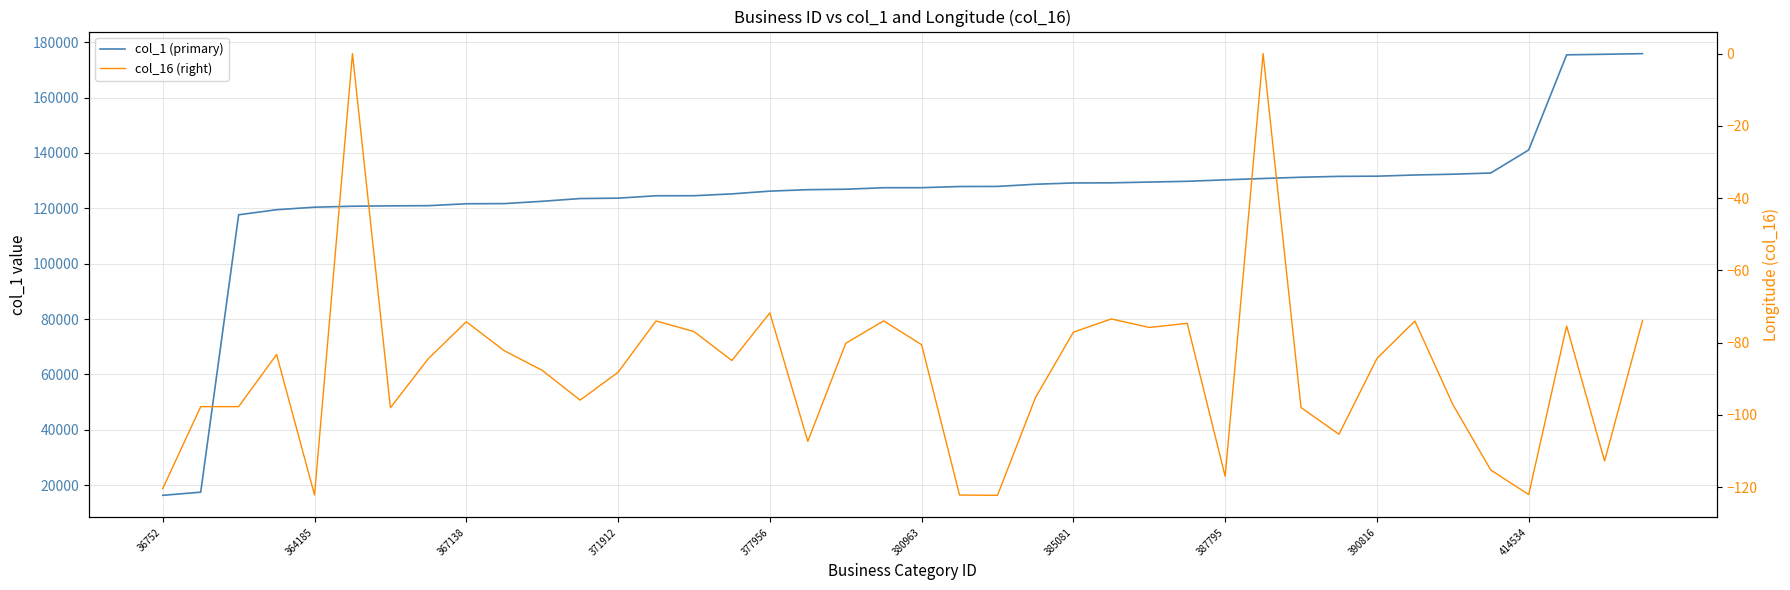

How many lines are shown in the chart?

2